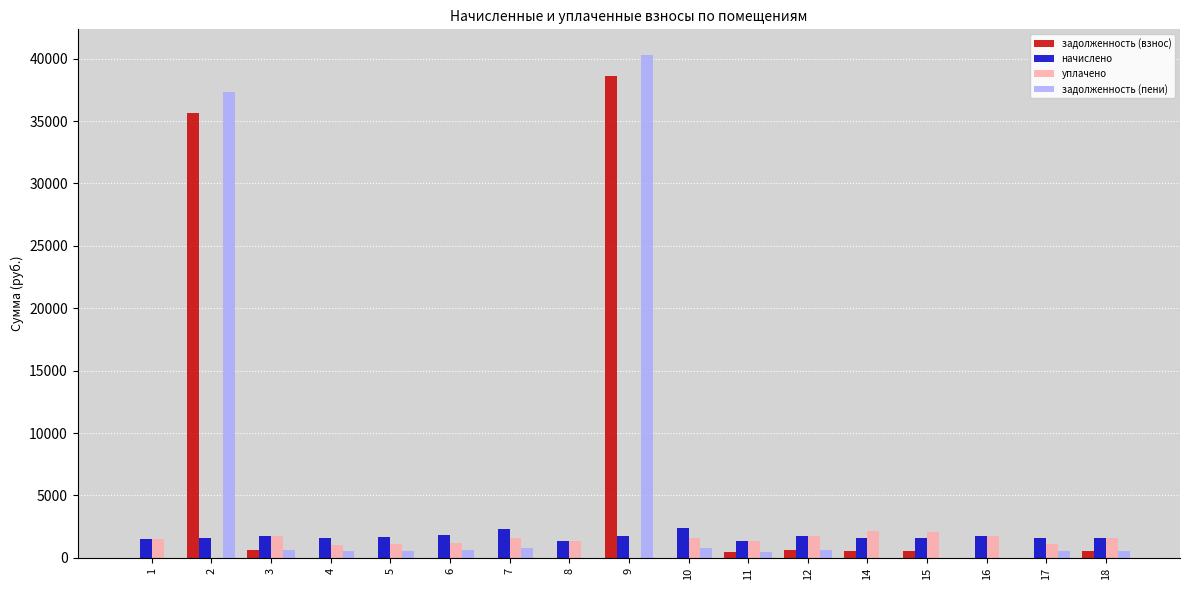

What is the sum of all начислено values?

29130.1